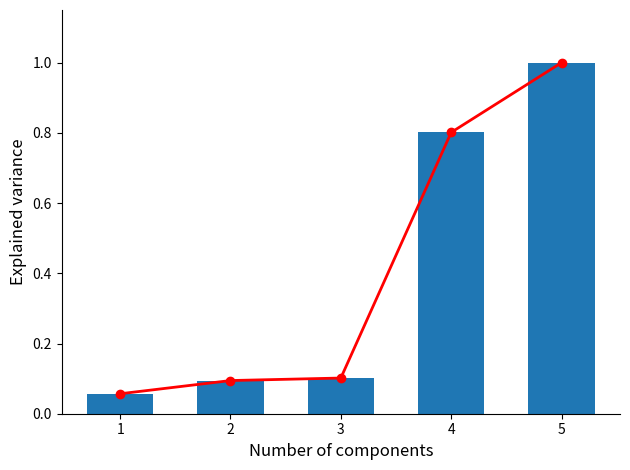

The Середня ціна series shows 0.1 at 3. True or false?

True